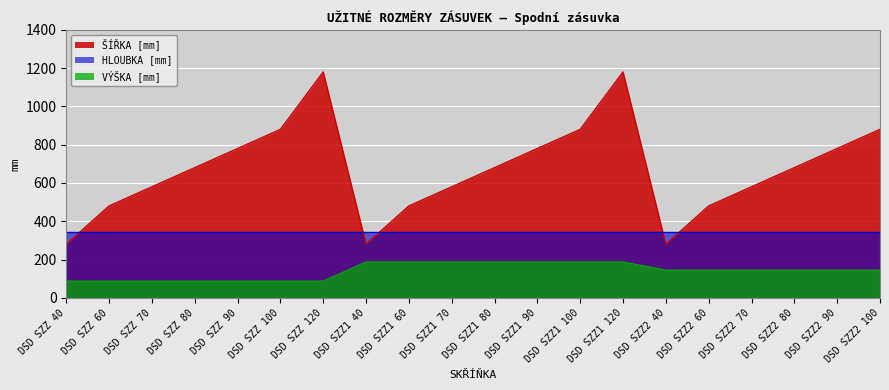

True or false: ŠÍŘKA [mm] and VÝŠKA [mm] cross at least once.

False